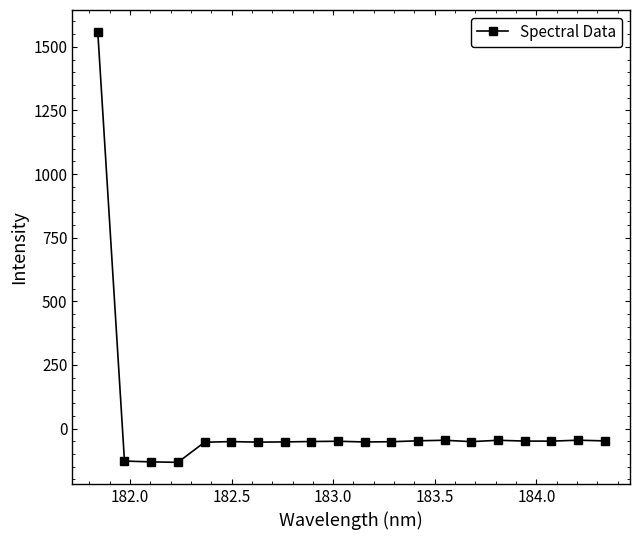

What is the greatest value displayed?

1560.2